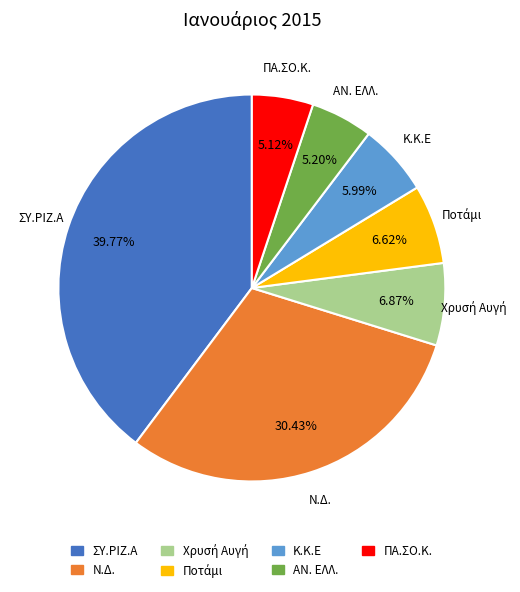

Do Κ.Κ.Ε and Ν.Δ. together represent more than half of the pie?

No